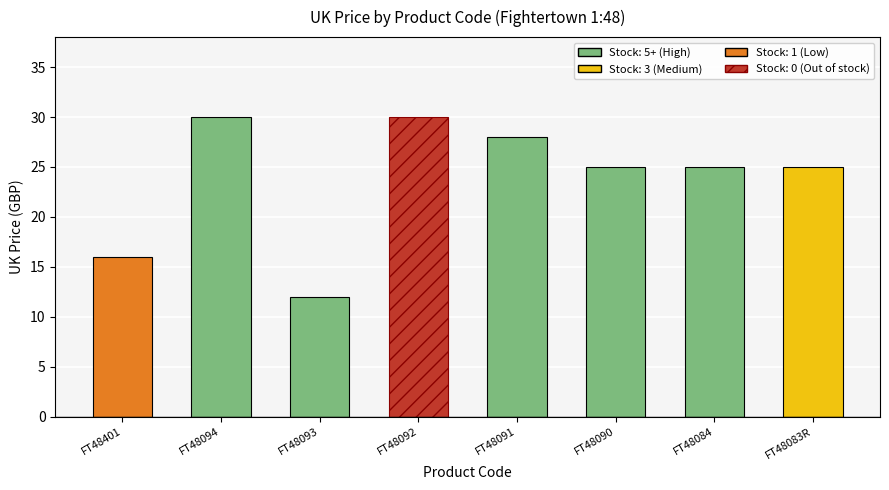

What is the ratio of the value at FT48092 to the value at FT48401?

1.9